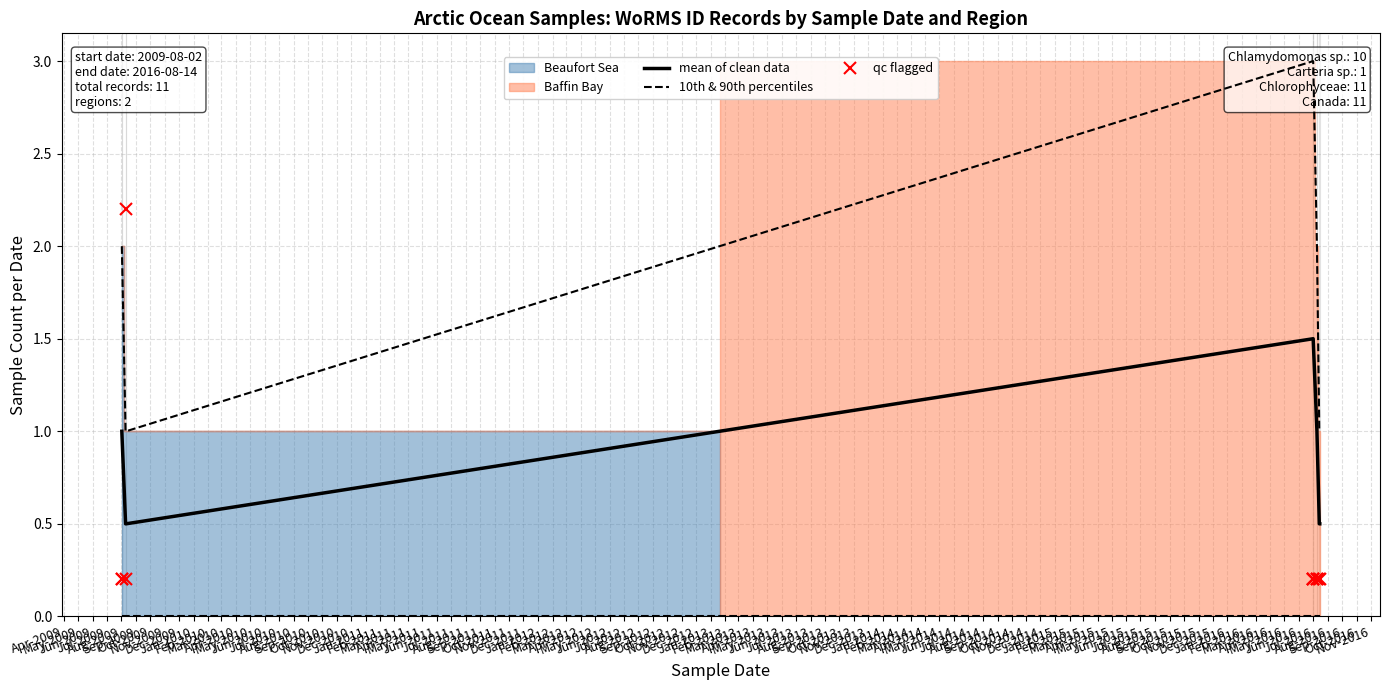

True or false: 10th & 90th percentiles has more than 0 points higher than both neighbors.

False